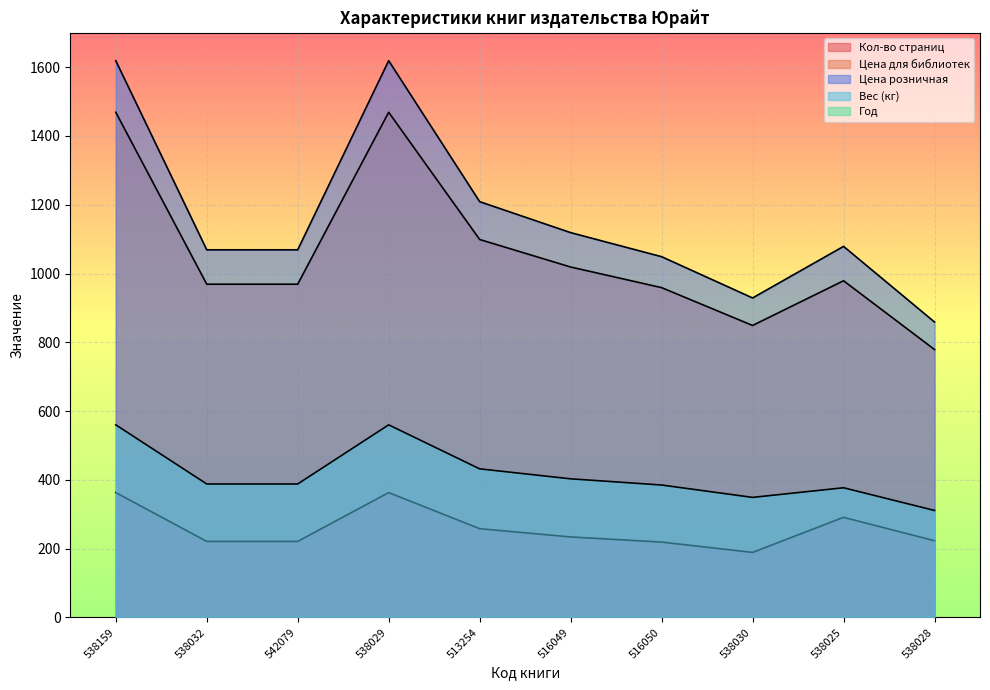

What is the difference between the Цена розничная values at 516049 and 538030?

190